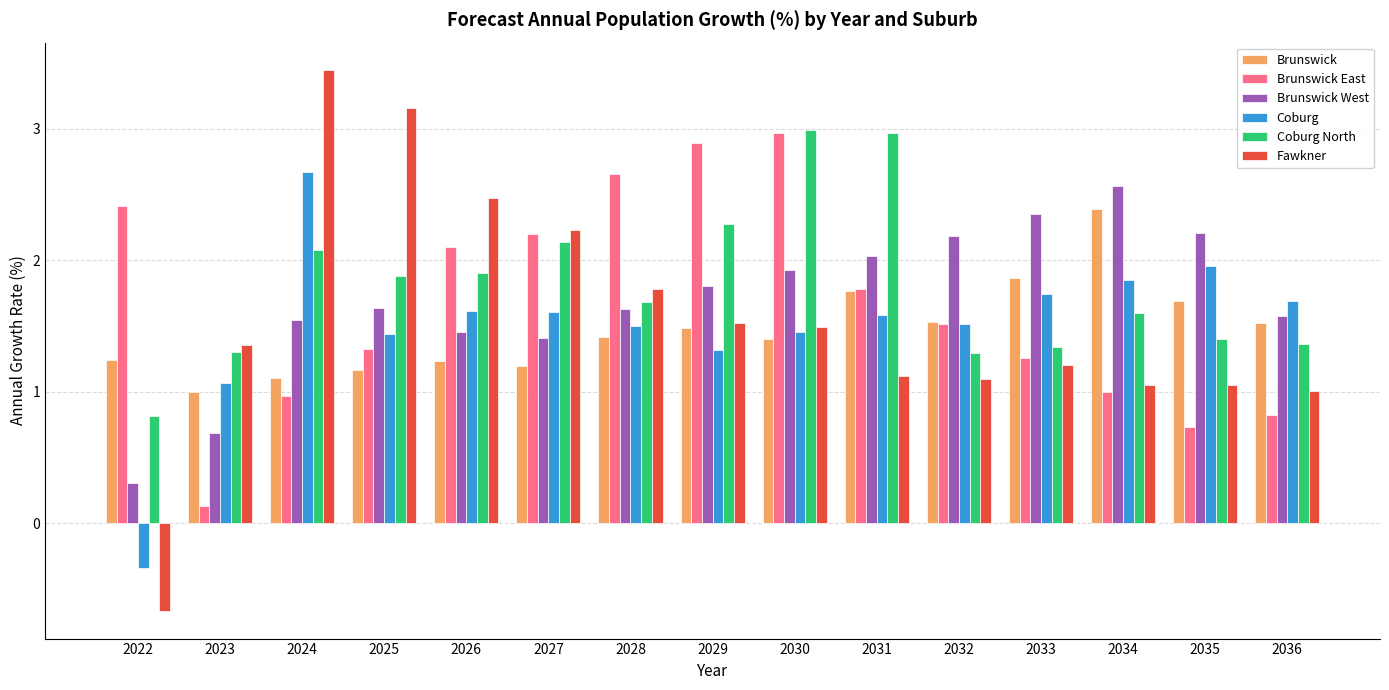

Where does the Coburg series first go above 1?

2023